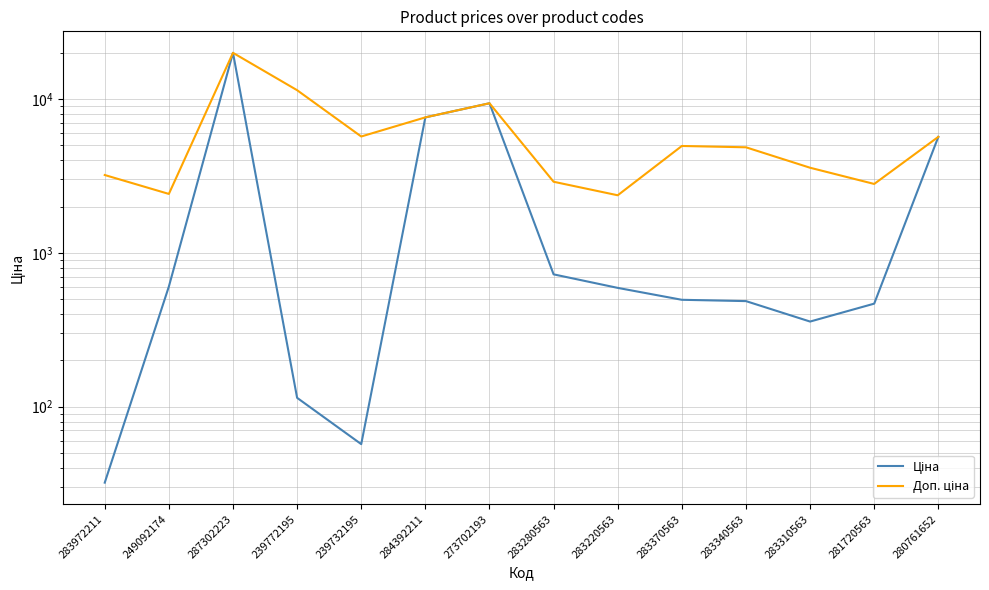

Which has a higher value, 283340563 or 280761652?

280761652